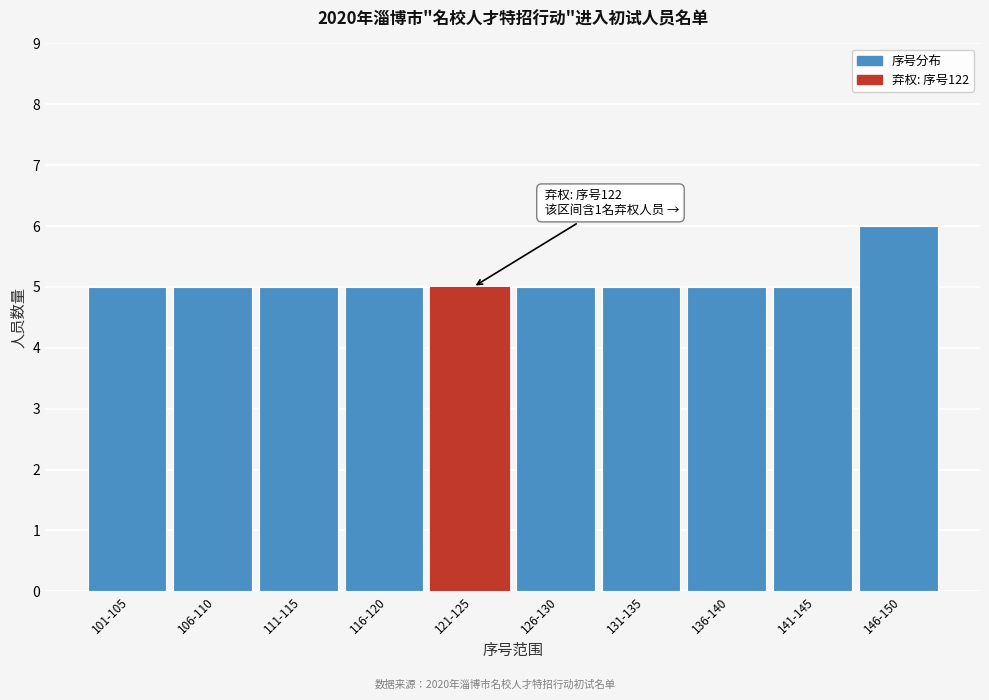

Reading left to right, transcribe all the data shown in this chart.

5	5	5	5	5	5	5	5	5	6